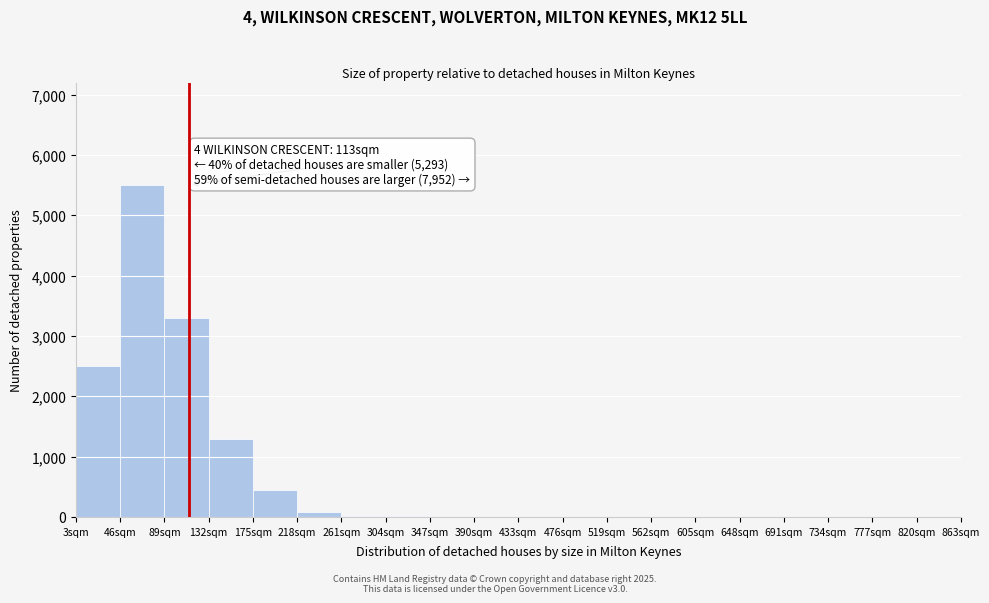

Over which range of the x-axis is the bar tallest?

46 to 89